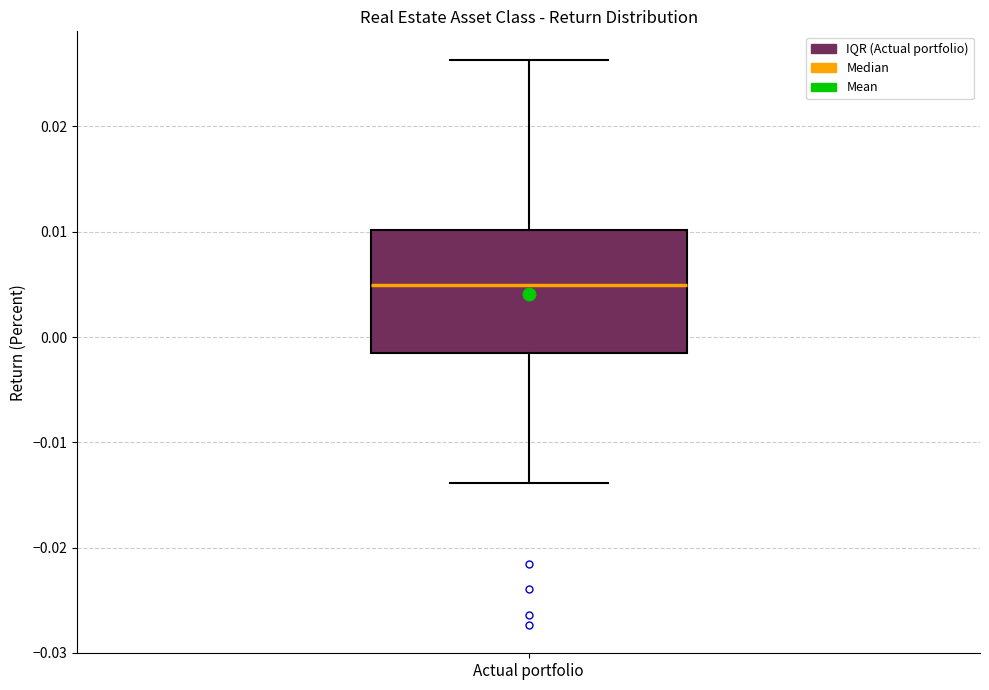

Read this box plot against the y-axis: the position of the median line, the range covered by the box, and the ends of both whiskers. The values are not printed on the chart, so give them approximately, as read against the axis.

median 0.005, box -0.001 to 0.010, whiskers -0.014 to 0.026